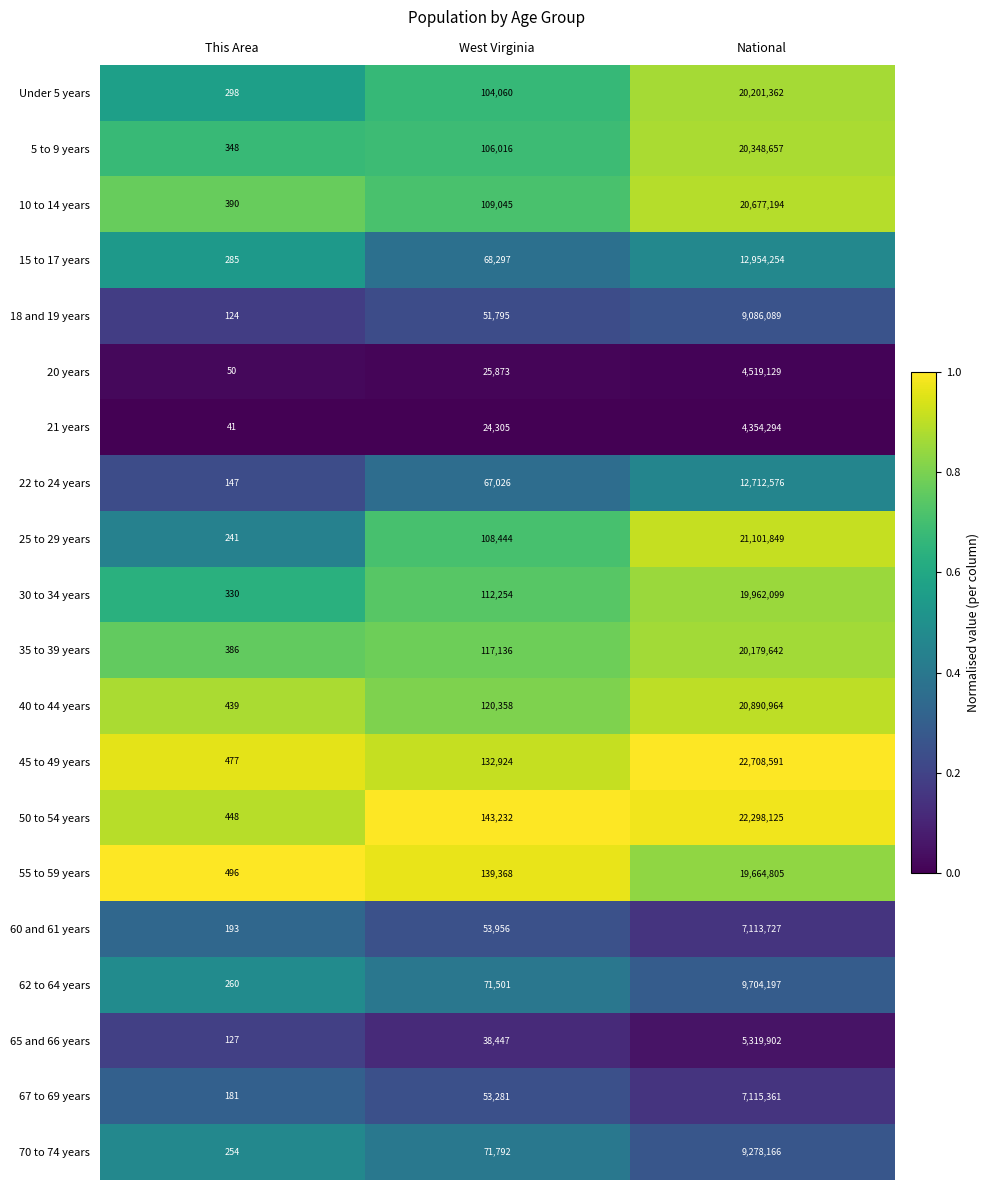

At West Virginia, list the series in order from smallest to largest.

21 years, 20 years, 65 and 66 years, 18 and 19 years, 67 to 69 years, 60 and 61 years, 22 to 24 years, 15 to 17 years, 62 to 64 years, 70 to 74 years, Under 5 years, 5 to 9 years, 25 to 29 years, 10 to 14 years, 30 to 34 years, 35 to 39 years, 40 to 44 years, 45 to 49 years, 55 to 59 years, 50 to 54 years